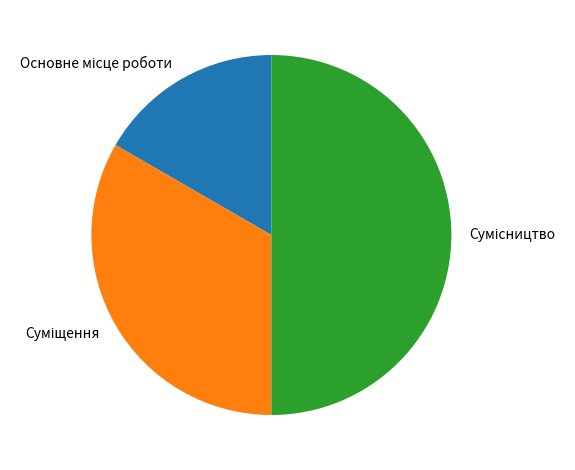

Combined, what portion of the pie is Сумісництво and Суміщення?

83.3%